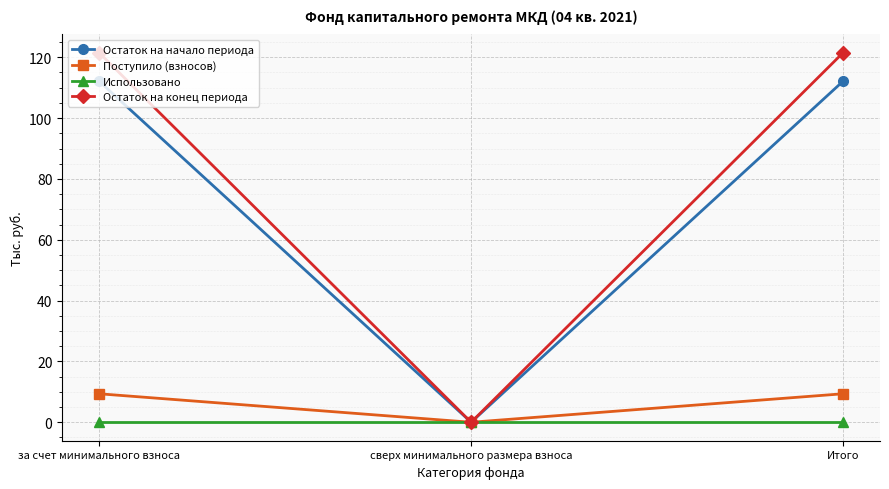

Which series changed the most between сверх минимального размера взноса and Итого?

Остаток на конец периода